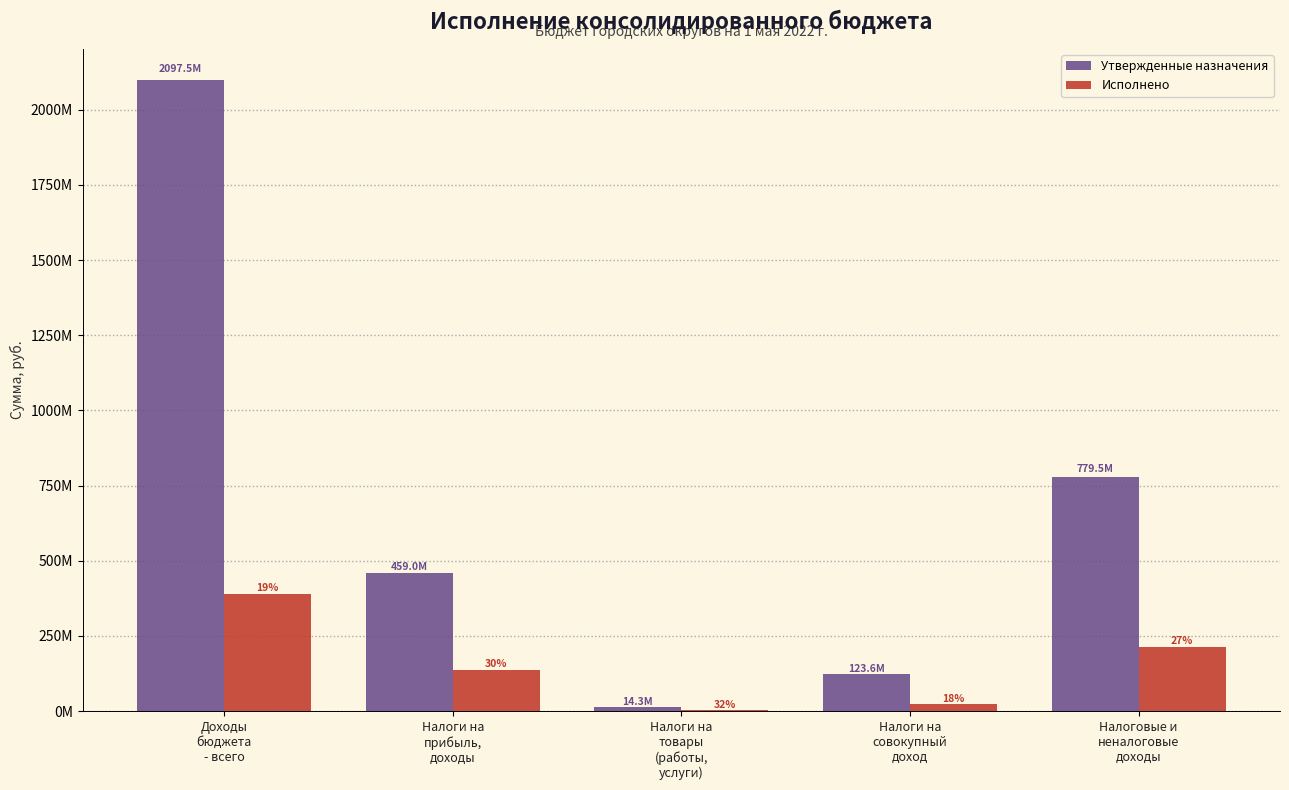

Reading right to left, extract all data points from this chart.

Утвержденные назначения: Налоговые и
неналоговые
доходы=779488243.4	Налоги на
совокупный
доход=123647275.0	Налоги на
товары
(работы,
услуги)=14301500.0	Налоги на
прибыль,
доходы=459000000.0	Доходы
бюджета
- всего=2097548709.4
Исполнено: Налоговые и
неналоговые
доходы=212911449.3	Налоги на
совокупный
доход=22241886.4	Налоги на
товары
(работы,
услуги)=4630992.4	Налоги на
прибыль,
доходы=137463438.1	Доходы
бюджета
- всего=389505806.0